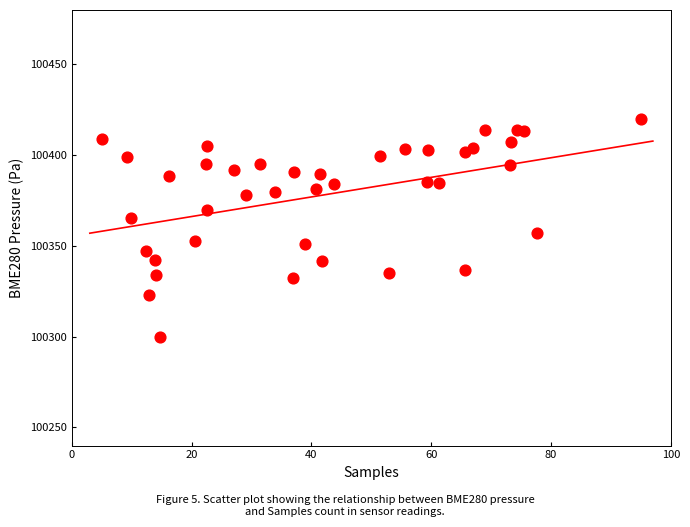

What is the range of X values (max minus min)?

90.0